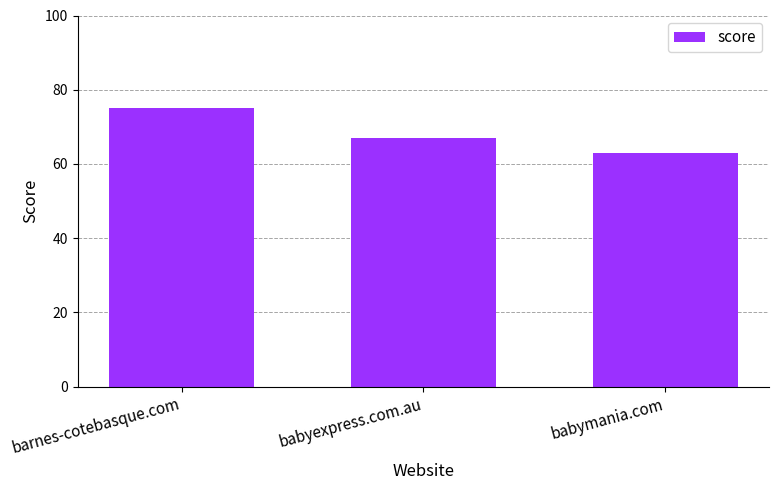

What is the average value?

68